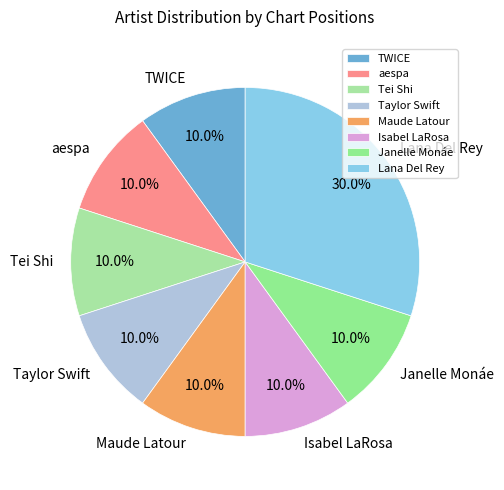

To the nearest percent, what is the difference between the largest and smallest slice percentages?

20%